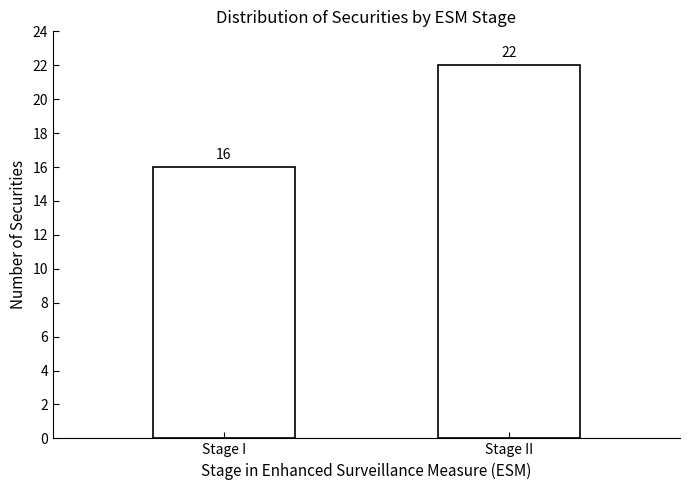

Reading left to right, extract all data points from this chart.

16	22